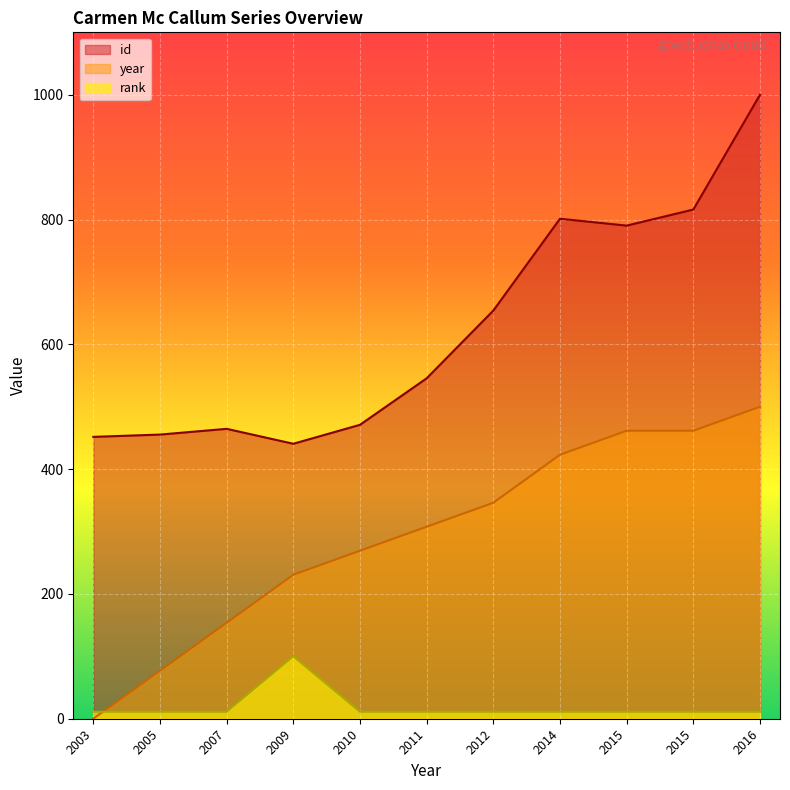

The value of id at 2005 is 716.6. True or false?

False